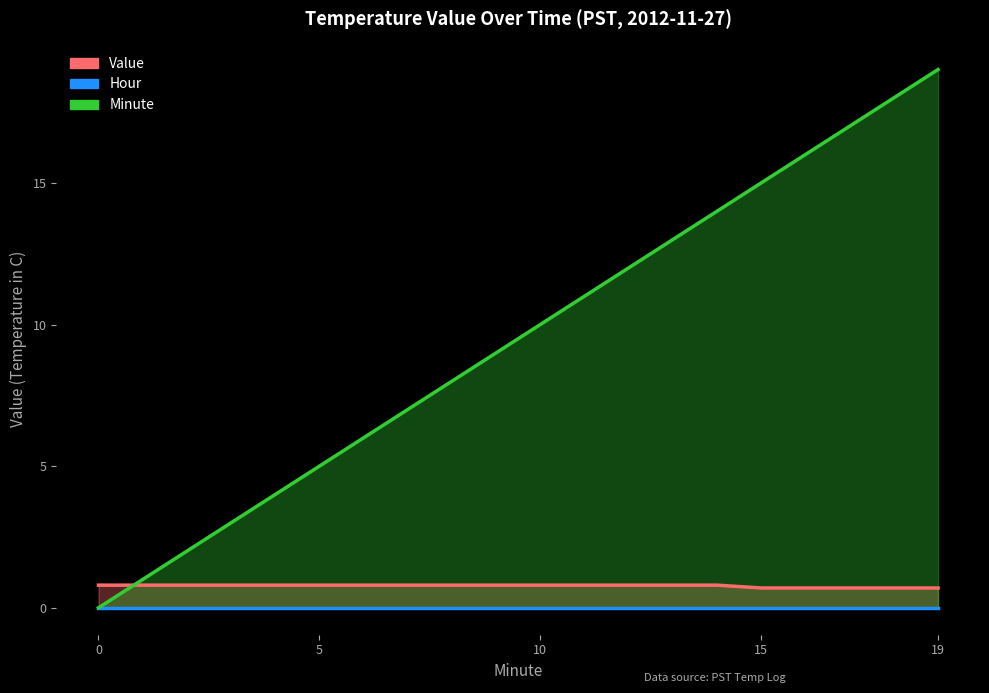

At which category is the sum across all series the highest?

19